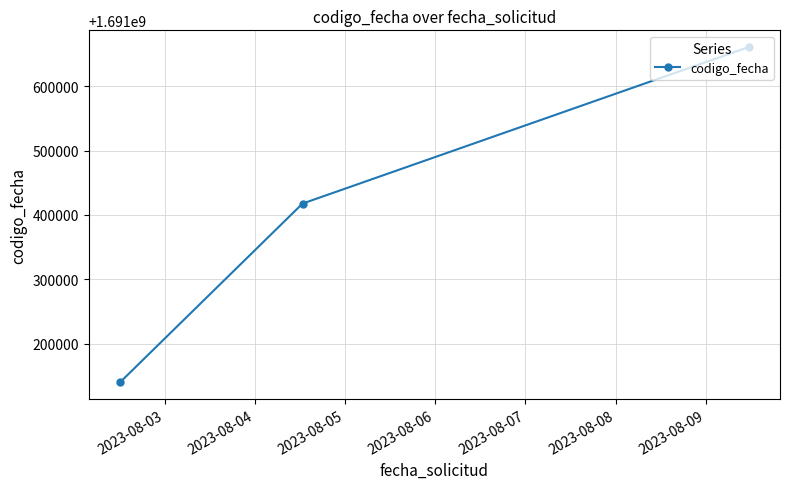

Count the number of categories in the chart.

3